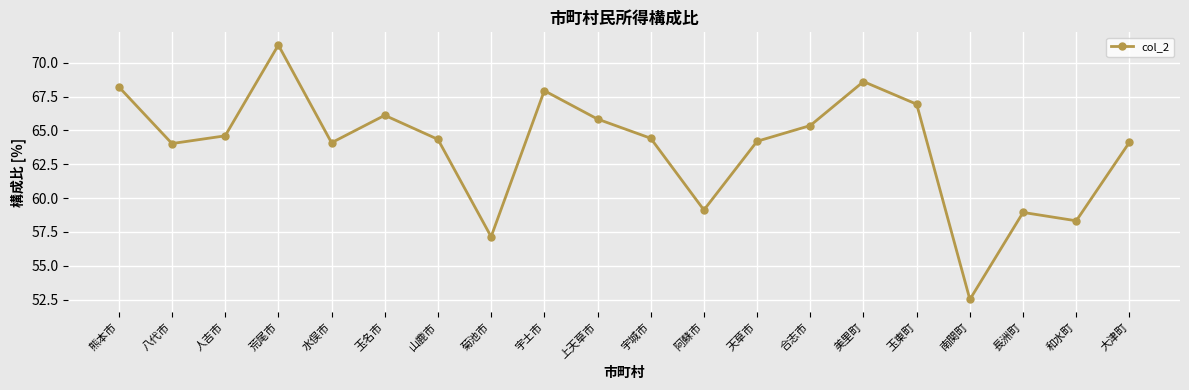

What is the value of the 10th point from the left?

65.8